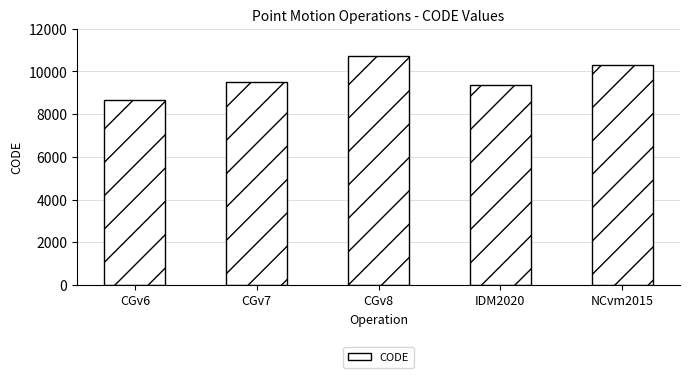

List the labels in order of value, smallest first.

CGv6, IDM2020, CGv7, NCvm2015, CGv8